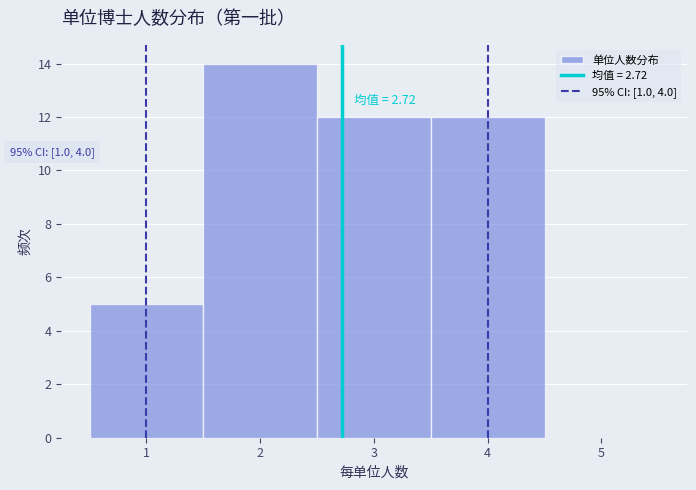

Over which range of the x-axis is the bar tallest?

1.5 to 2.5